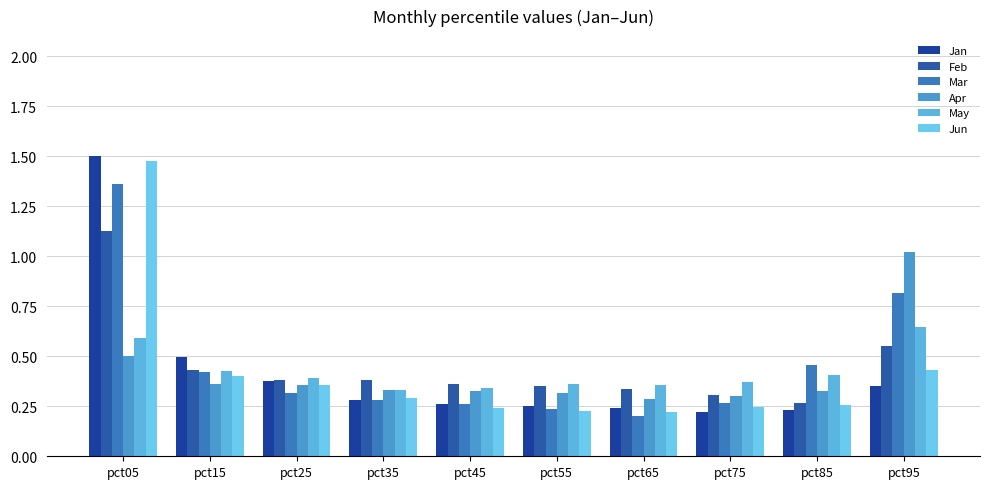

What are all the series names shown in the legend?

Jan, Feb, Mar, Apr, May, Jun